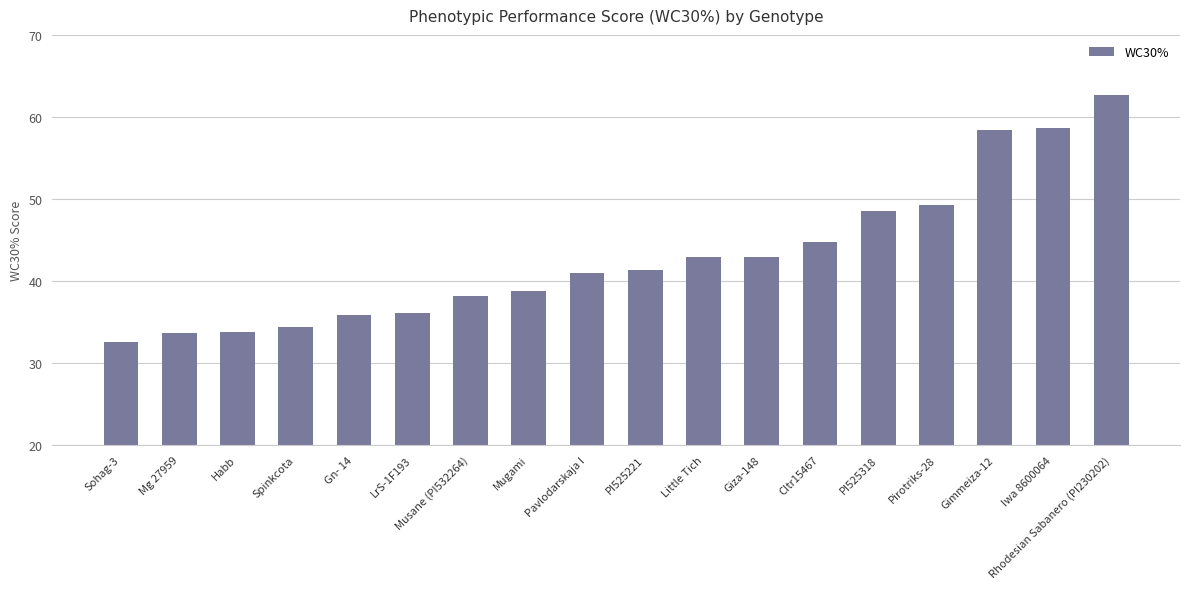

Which has a higher value, Iwa 8600064 or Rhodesian Sabanero (PI230202)?

Rhodesian Sabanero (PI230202)